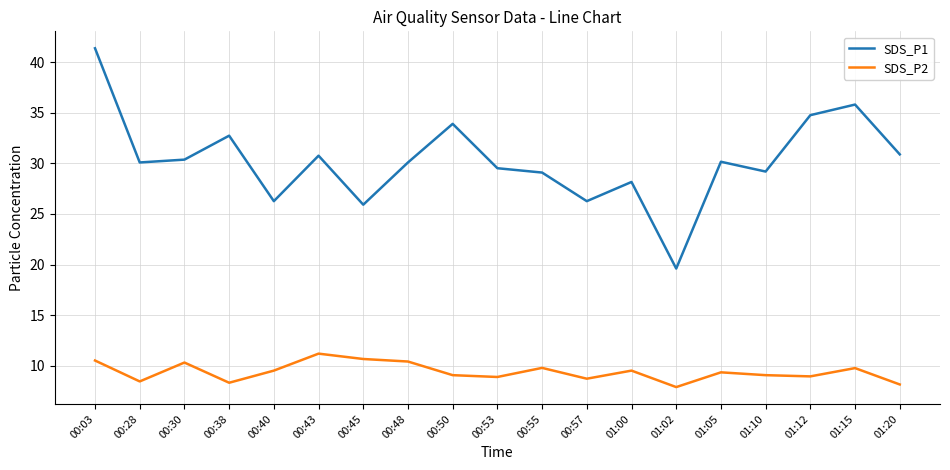

At 00:45, list the series in order from smallest to largest.

SDS_P2, SDS_P1